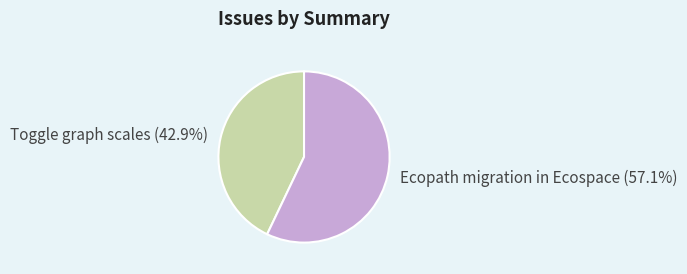

Count the number of slices in the pie.

2